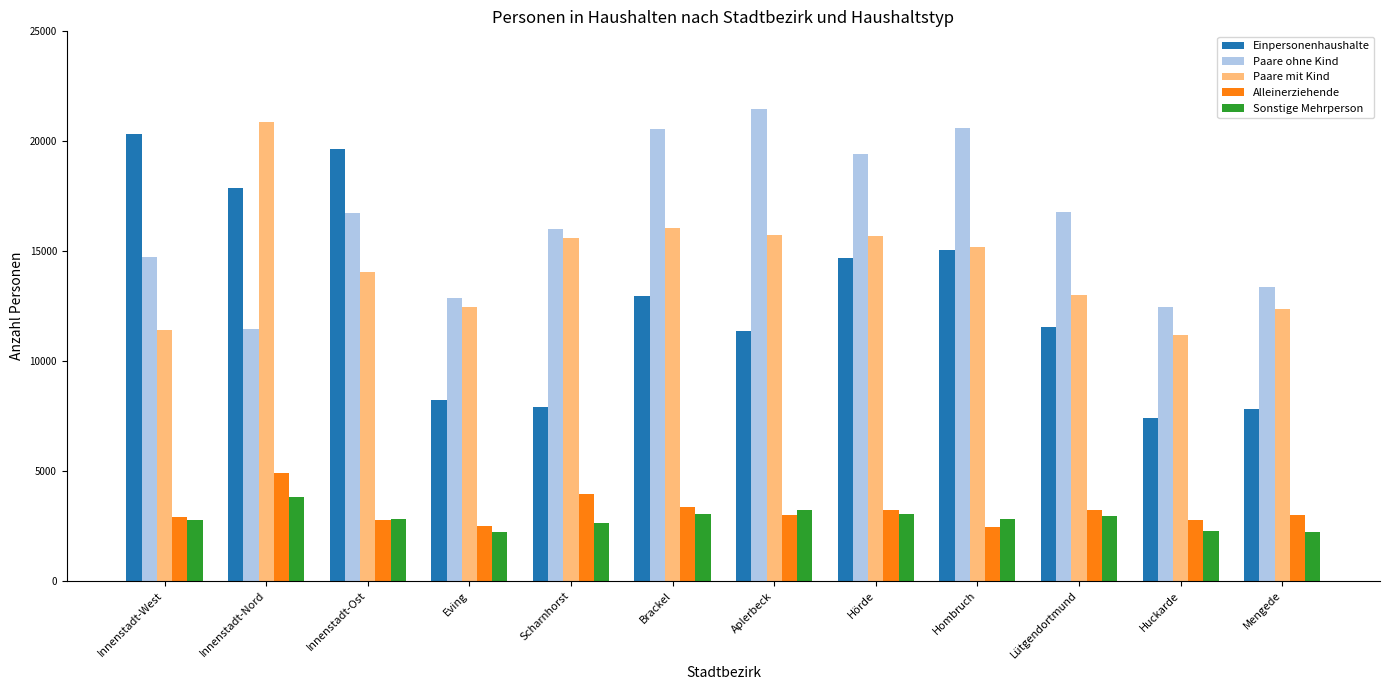

The value of Paare ohne Kind at Innenstadt-Ost is 16737. True or false?

True